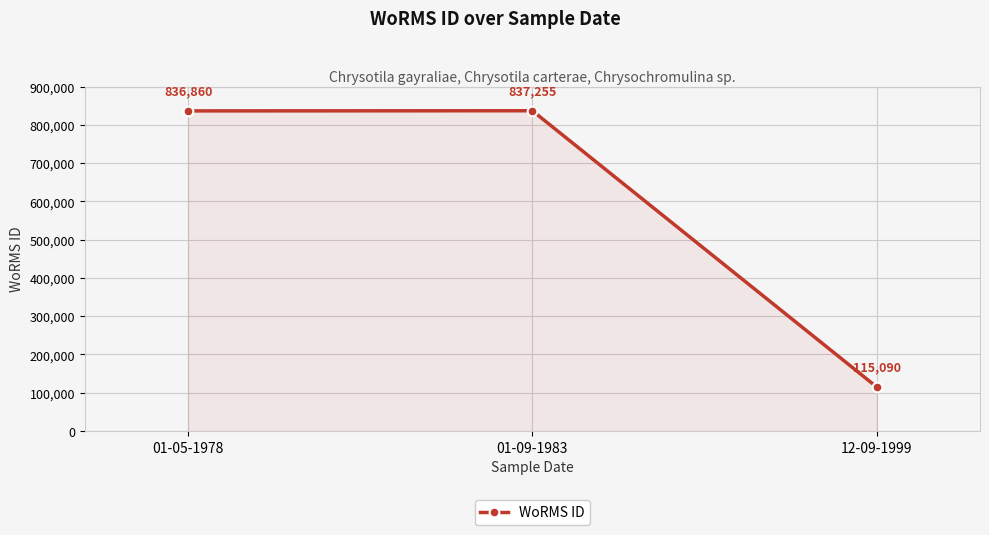

Rank the categories by value from lowest to highest.

12-09-1999, 01-05-1978, 01-09-1983